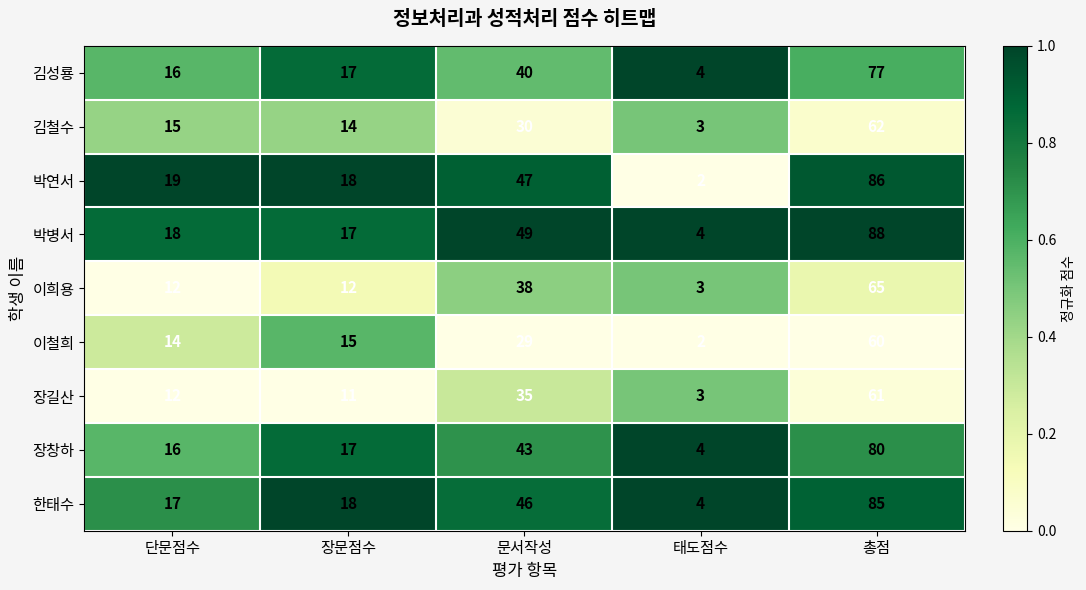

The 장창하 series shows 43 at 문서작성. True or false?

True